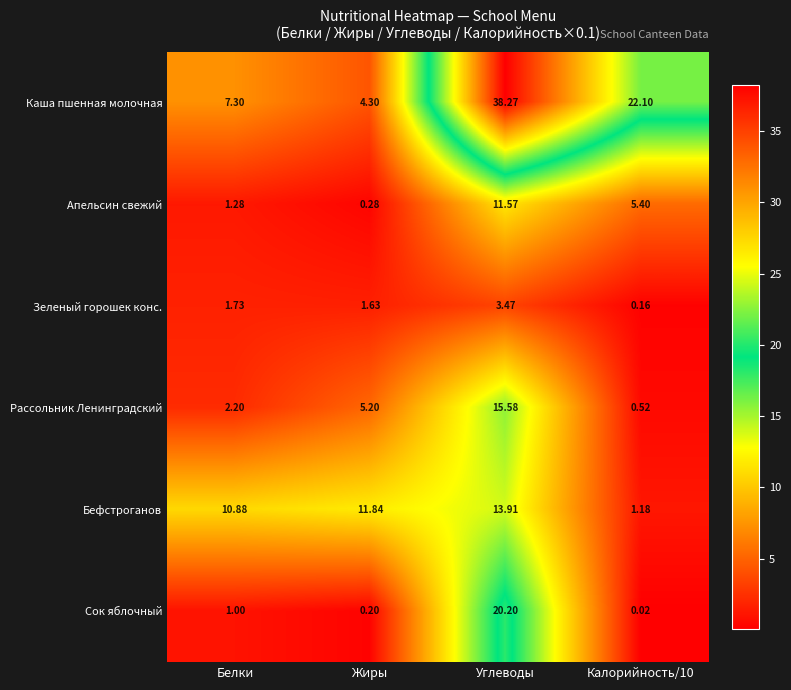

At which category is the sum across all series the highest?

Углеводы